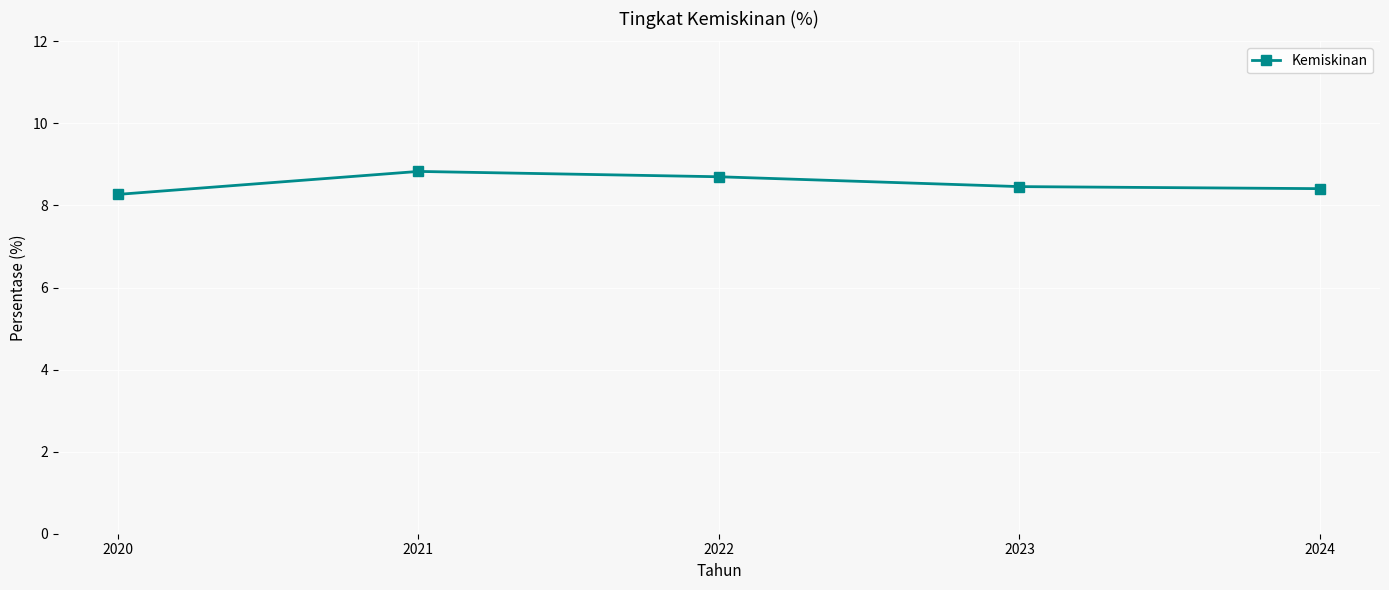

The value at 2021 is 8.8. True or false?

True